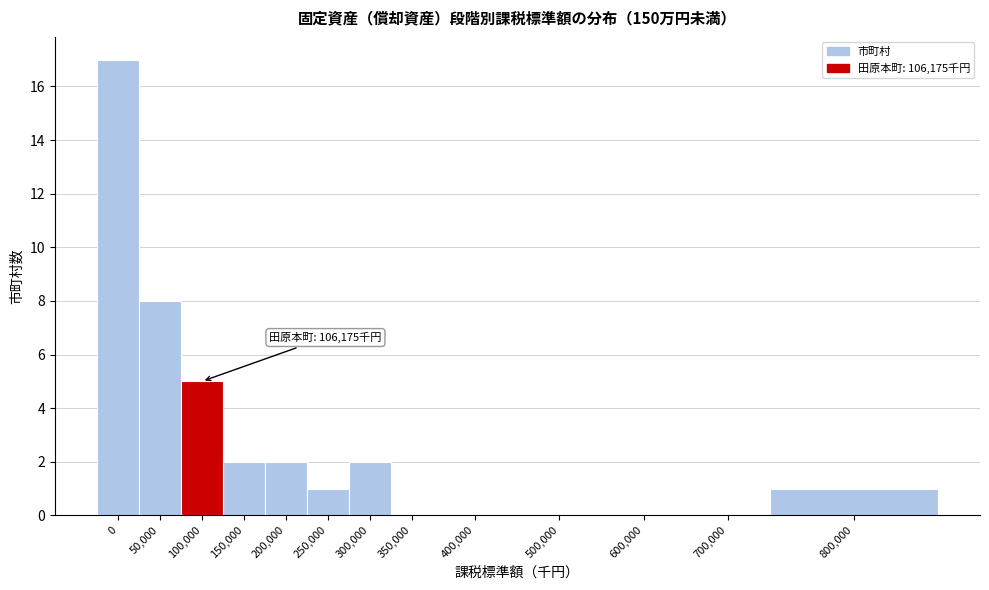

Reading left to right, extract all data points from this chart.

0=17	50,000=8	100,000=5	150,000=2	200,000=2	250,000=1	300,000=2	350,000=0	400,000=0	500,000=0	600,000=0	700,000=0	800,000=1